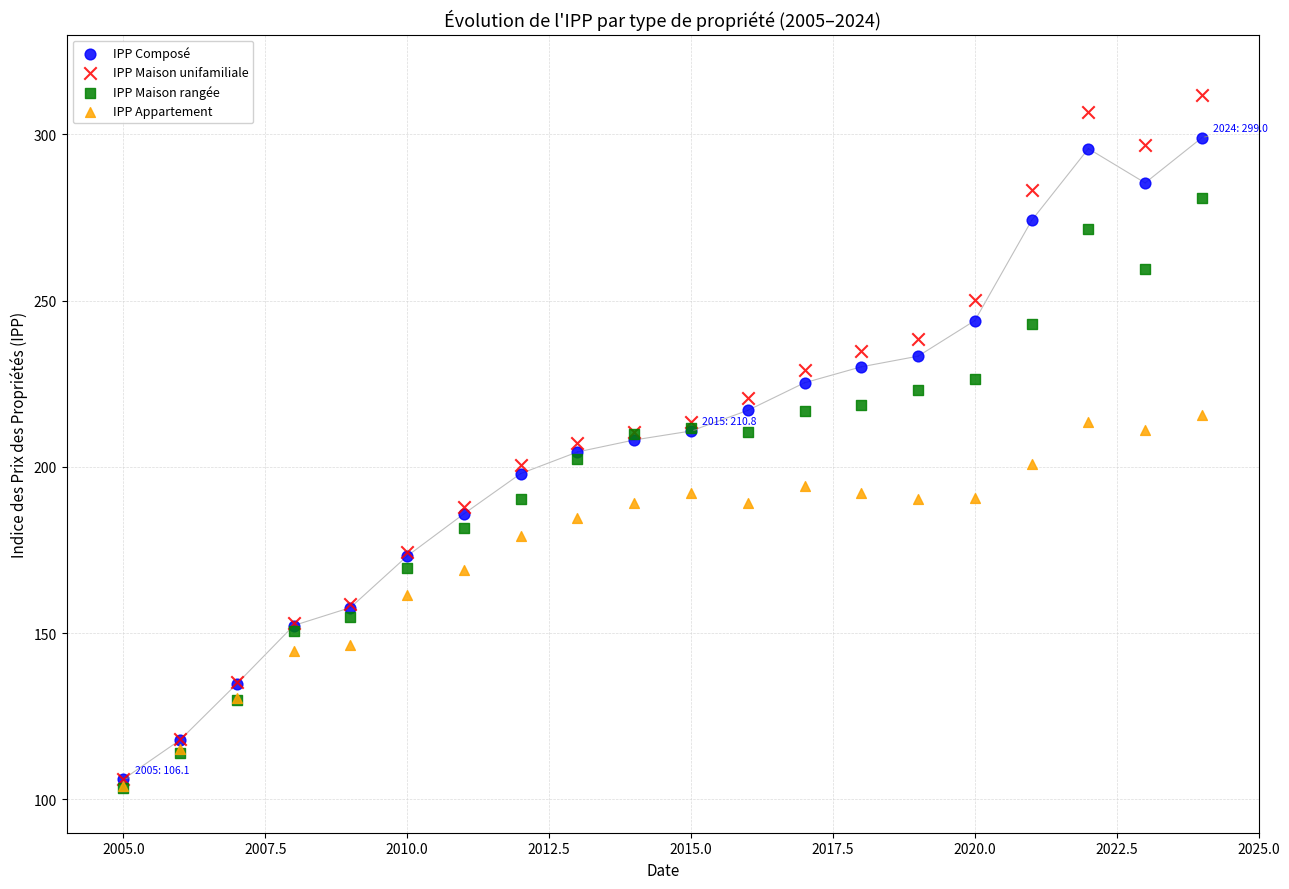

Which series reaches the maximum Y coordinate?

IPP Maison unifamiliale